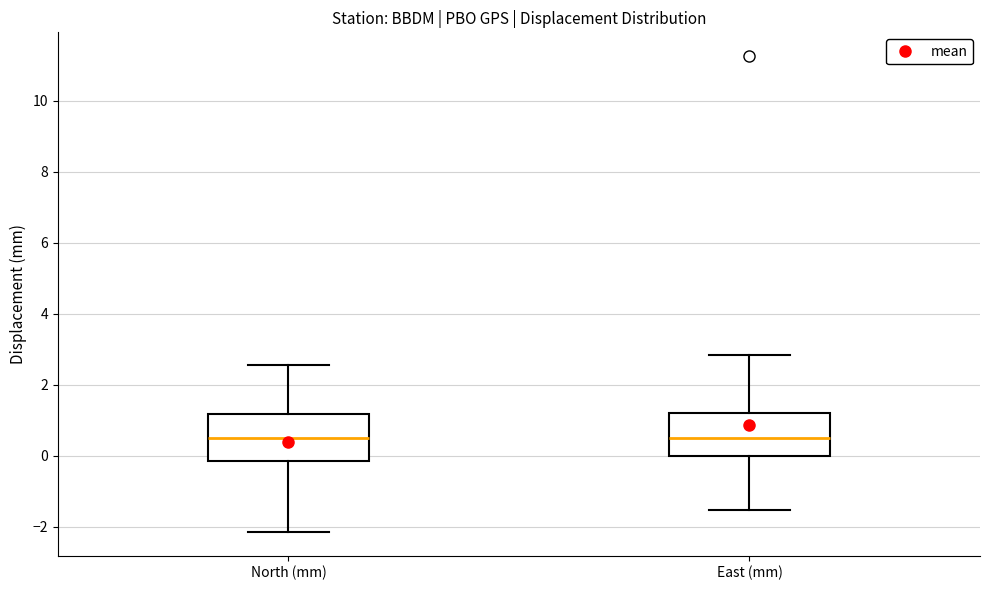

Reading left to right, read every box against the y-axis: the position of its median line, the range the box covers, and the ends of its whiskers. The values are not printed on the chart, so give them approximately, as read against the axis.

North (mm): median 0.4, box -0.2 to 1.2, whiskers -2.2 to 2.6
East (mm): median 0.4, box 0.0 to 1.2, whiskers -1.6 to 2.8